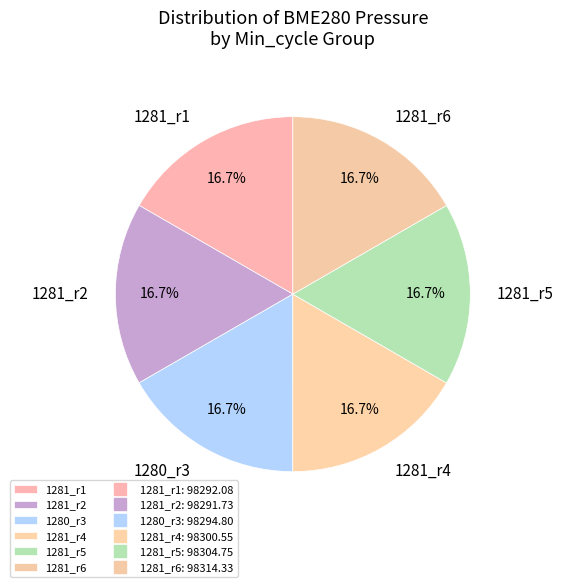

Does 1281_r1 account for over 50% of the chart?

No